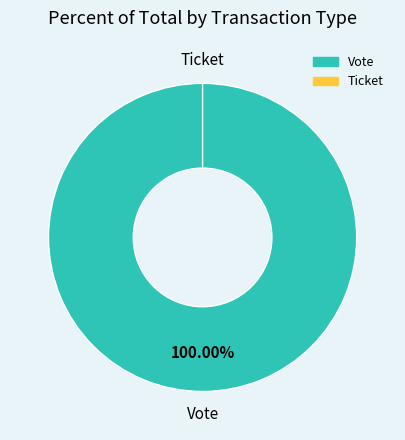

Does Vote represent more than half of the total?

Yes